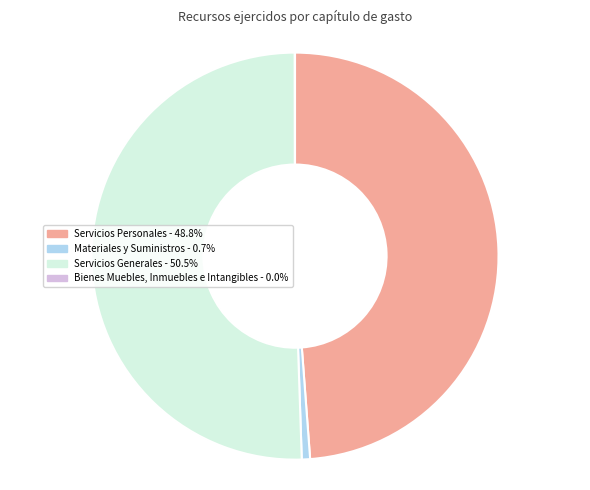

Does any single category account for the majority?

Yes